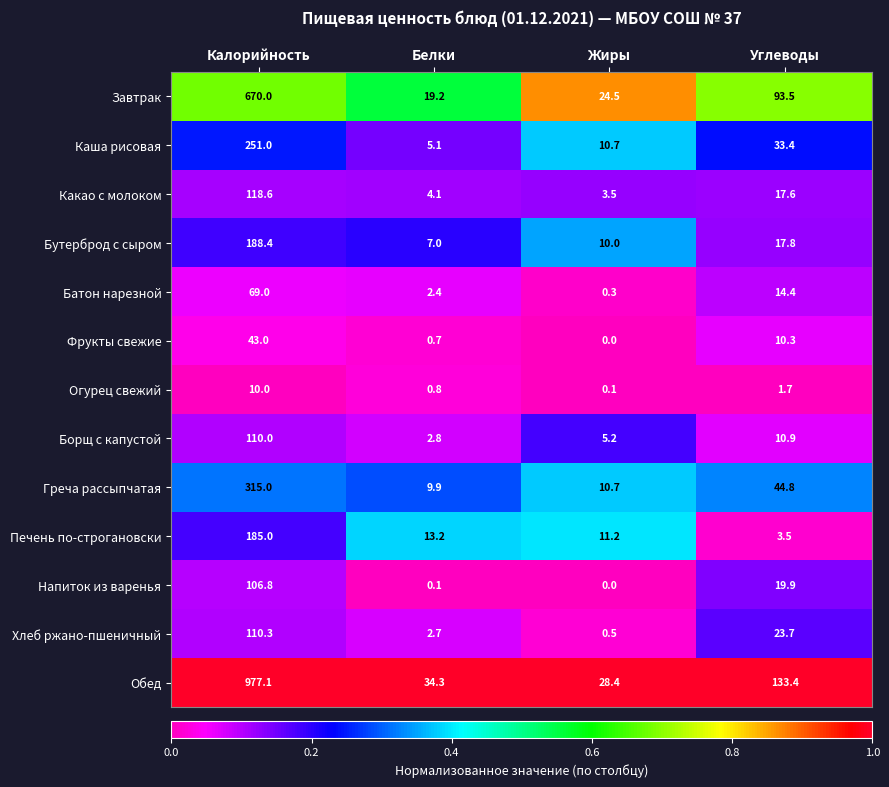

How many data points in Напиток из варенья are less than 19?

2